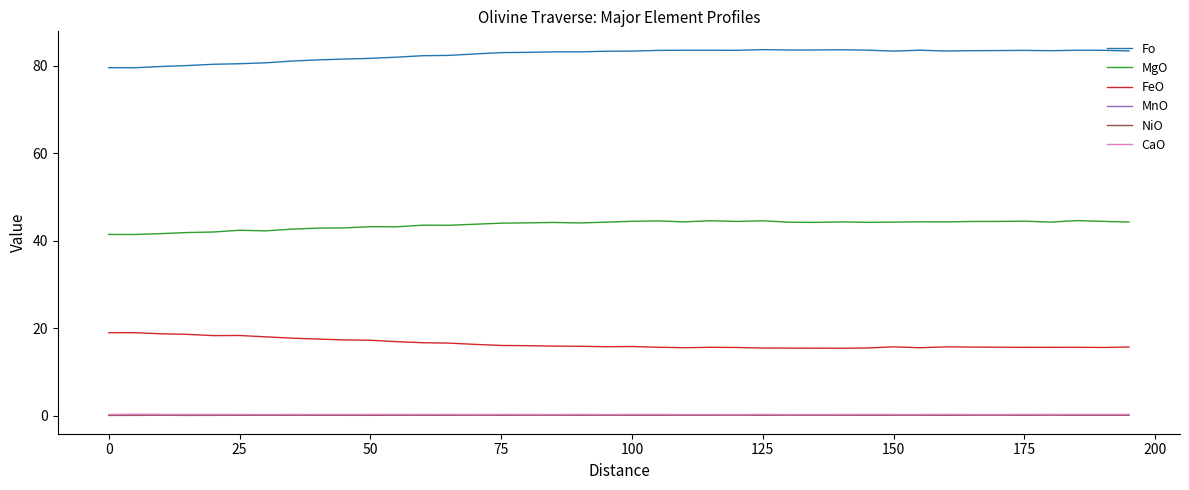

What is the greatest value displayed?

83.7